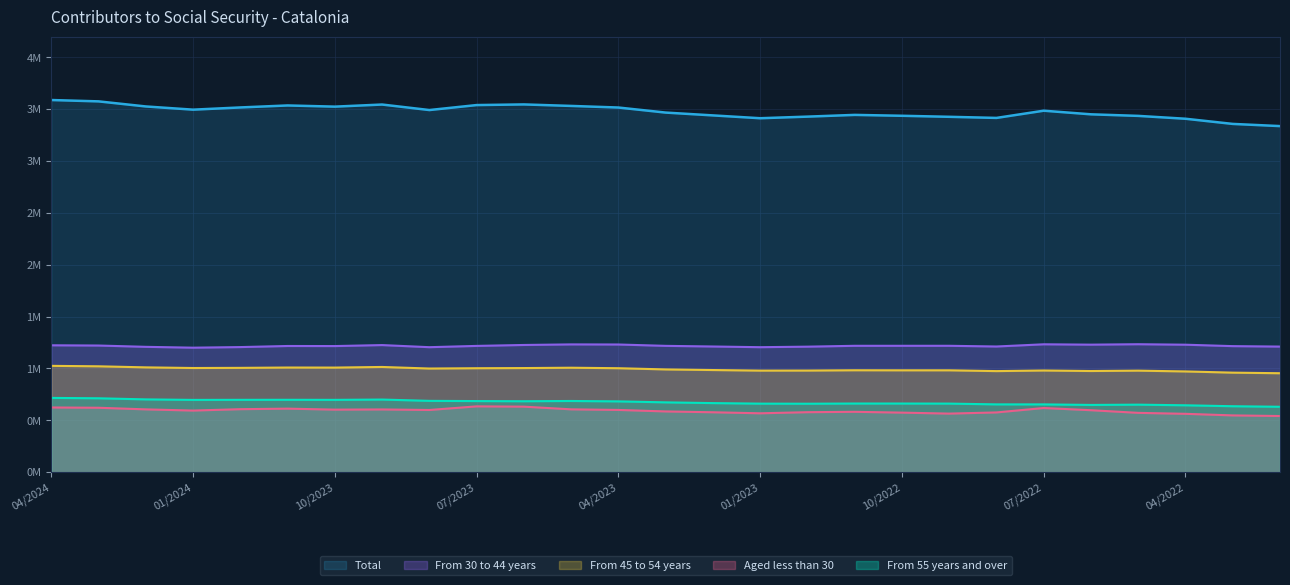

At which category does Total reach its first local valley?

01/2024